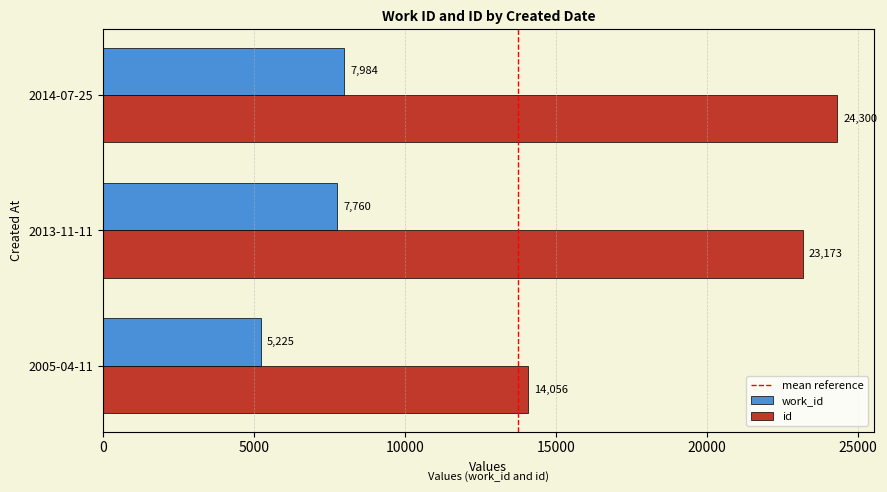

True or false: id has a value of 8869 at 2013-11-11.

False